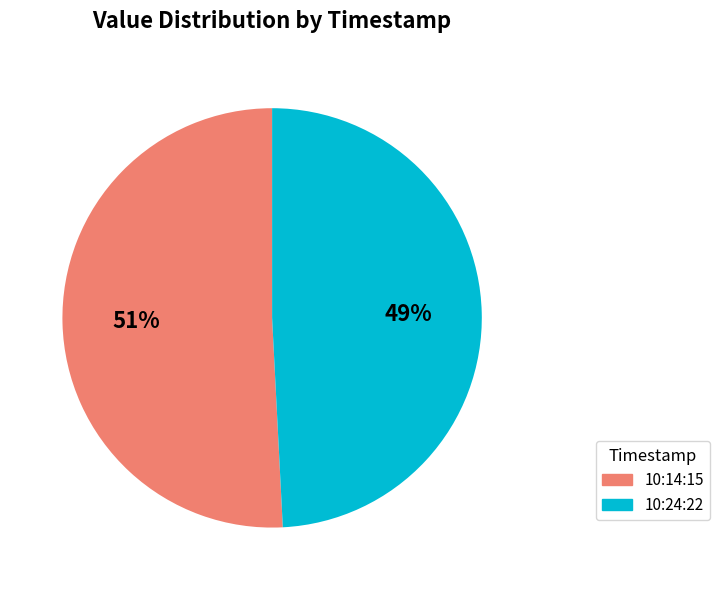

How many segments does this pie chart have?

2